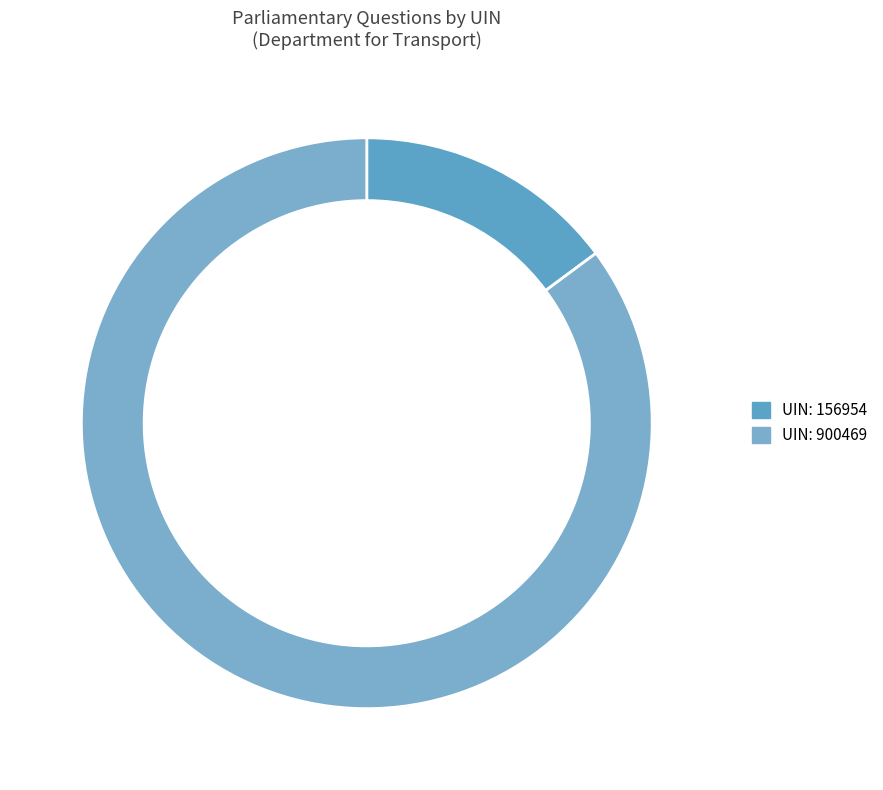

True or false: 156954 accounts for 15% of the total.

True